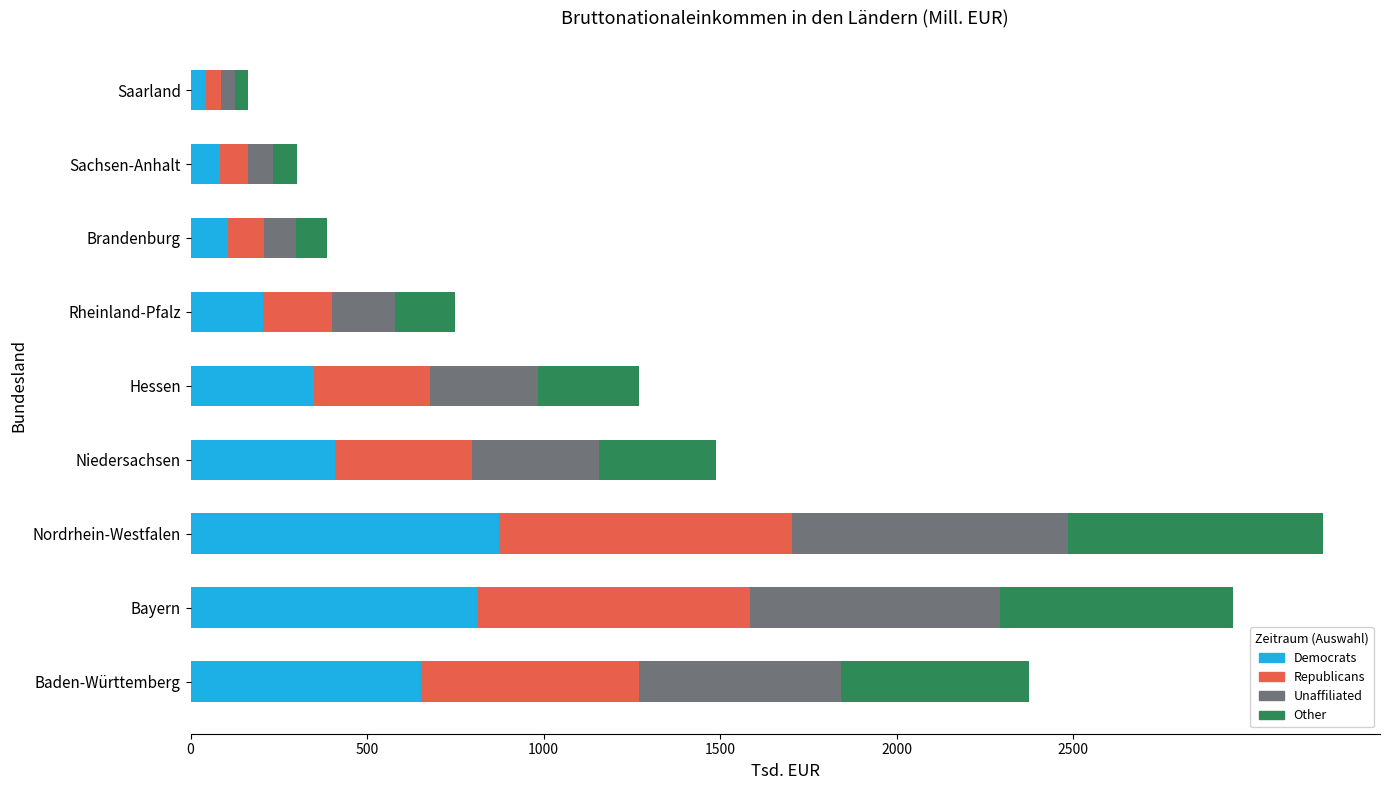

What are all the series names shown in the legend?

Democrats, Republicans, Unaffiliated, Other